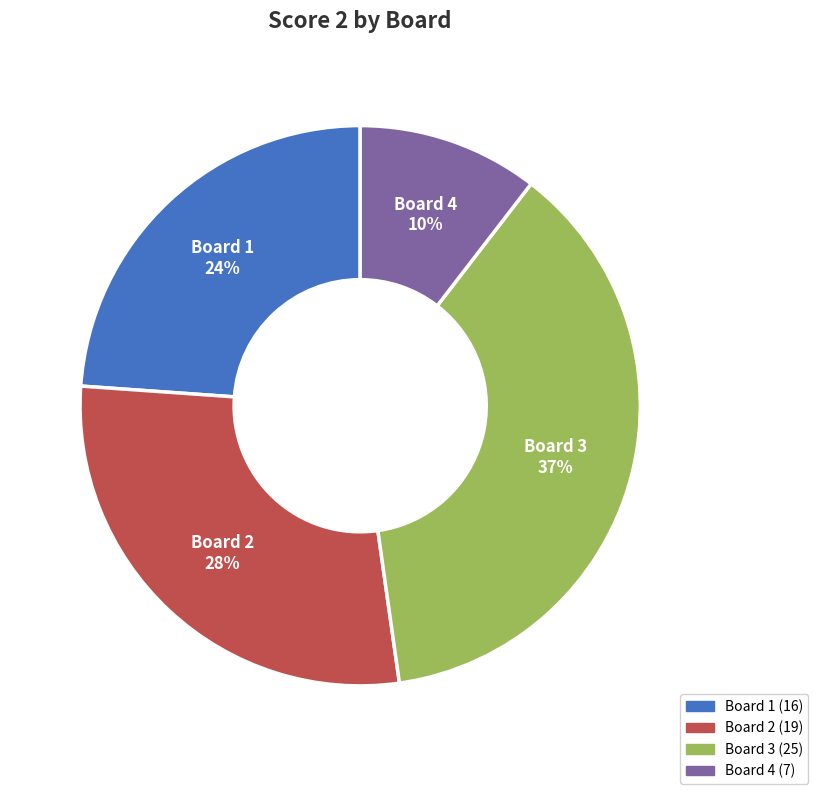

To the nearest percent, what is the average slice percentage?

25%